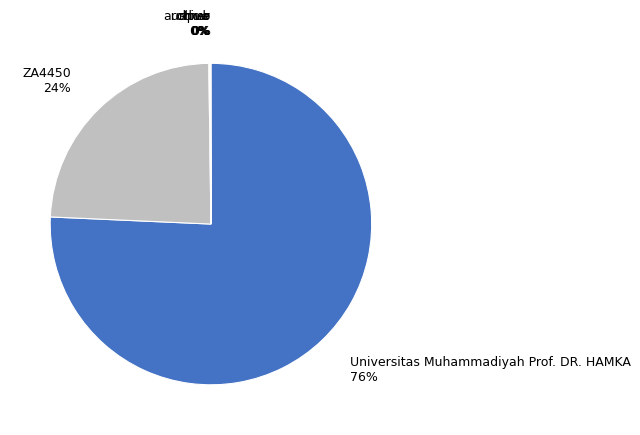

To the nearest percent, what is the average slice percentage?

17%